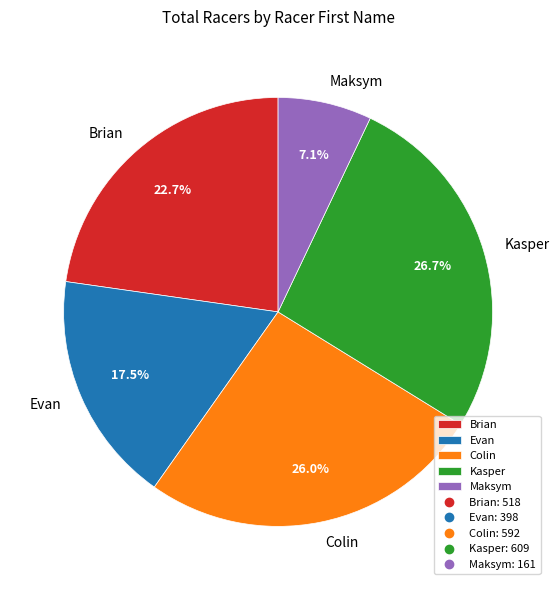

Is the sum of Evan and Maksym greater than half?

No